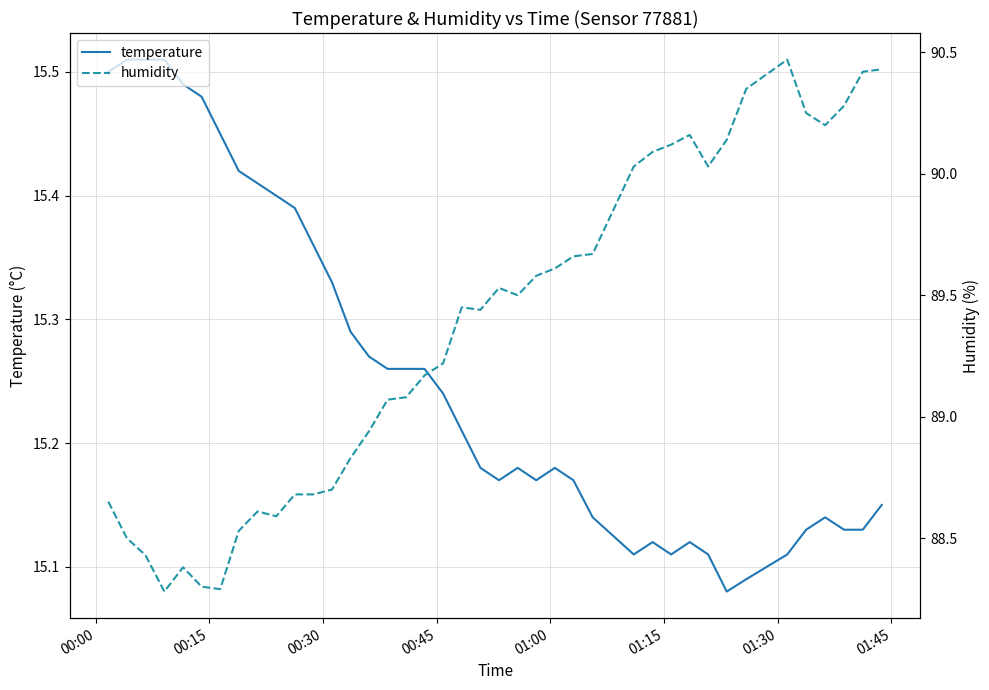

Which series has the largest total across all categories?

humidity